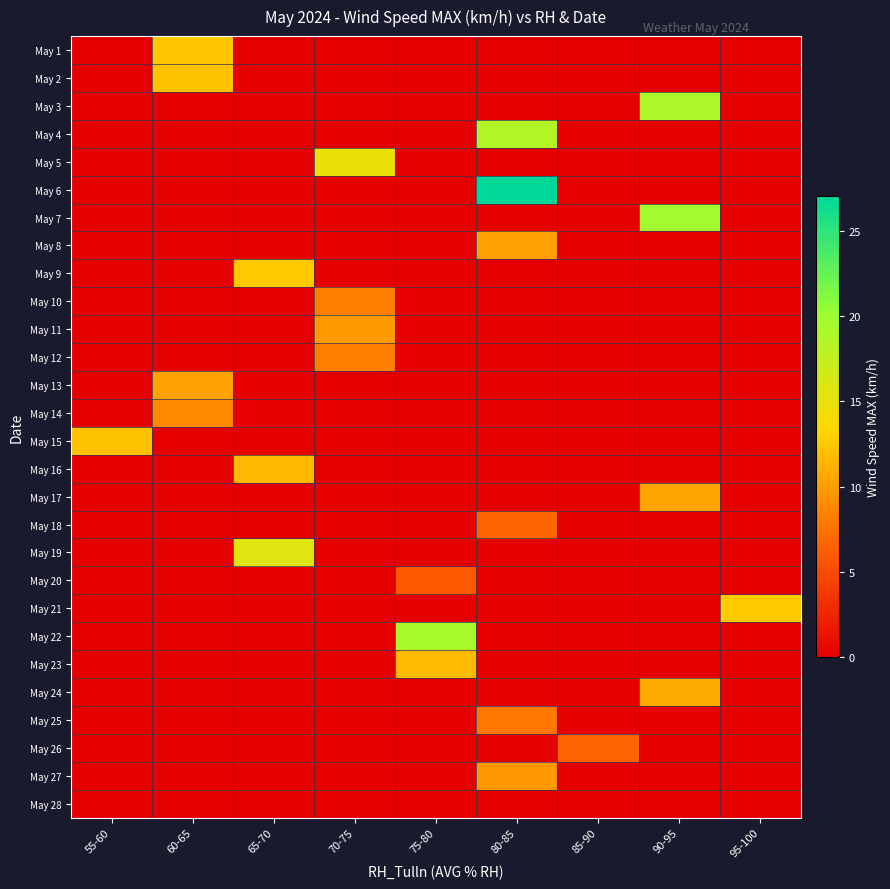

What is the greatest value displayed?

27.0